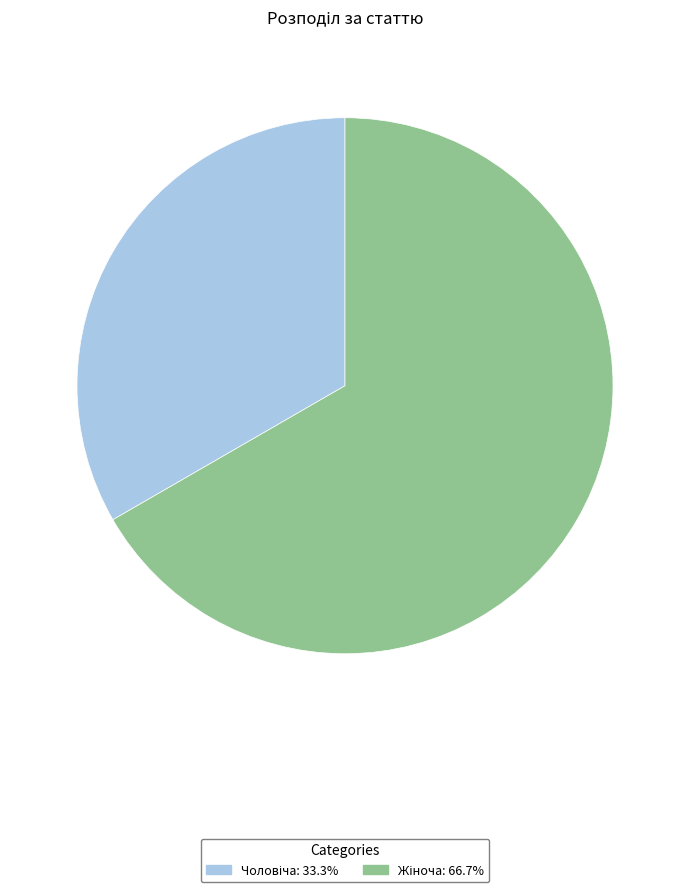

Is there any slice that represents more than half of the pie?

Yes